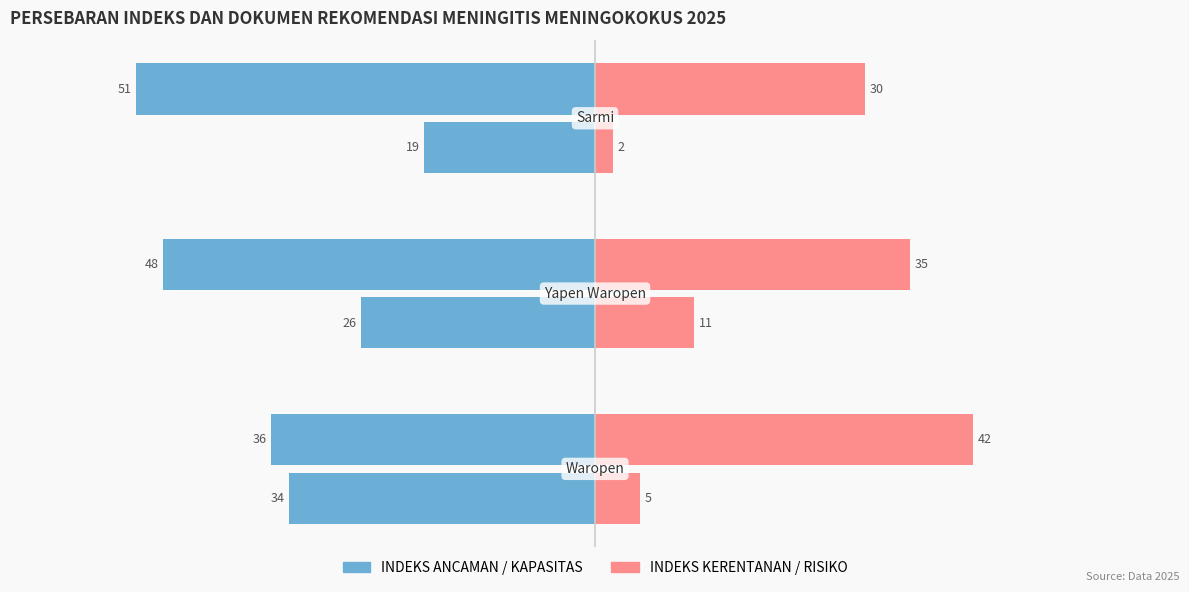

How many data points in INDEKS KERENTANAN are less than 5?

1